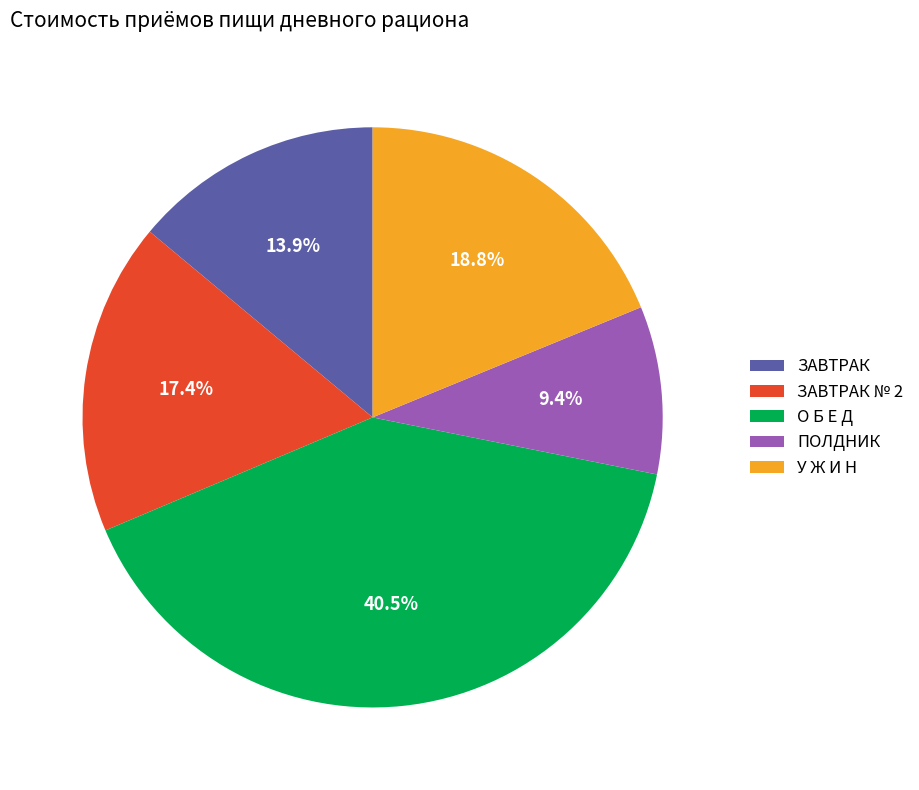

Which has a higher value, ЗАВТРАК № 2 or ПОЛДНИК?

ЗАВТРАК № 2